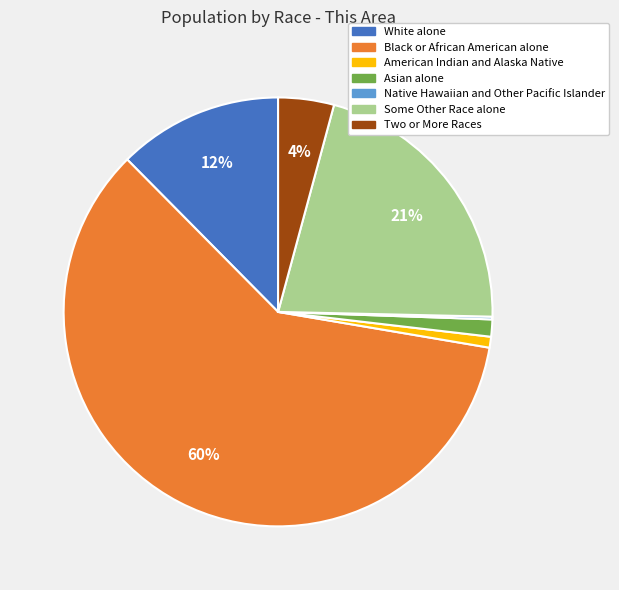

True or false: Two or More Races accounts for 15% of the total.

False